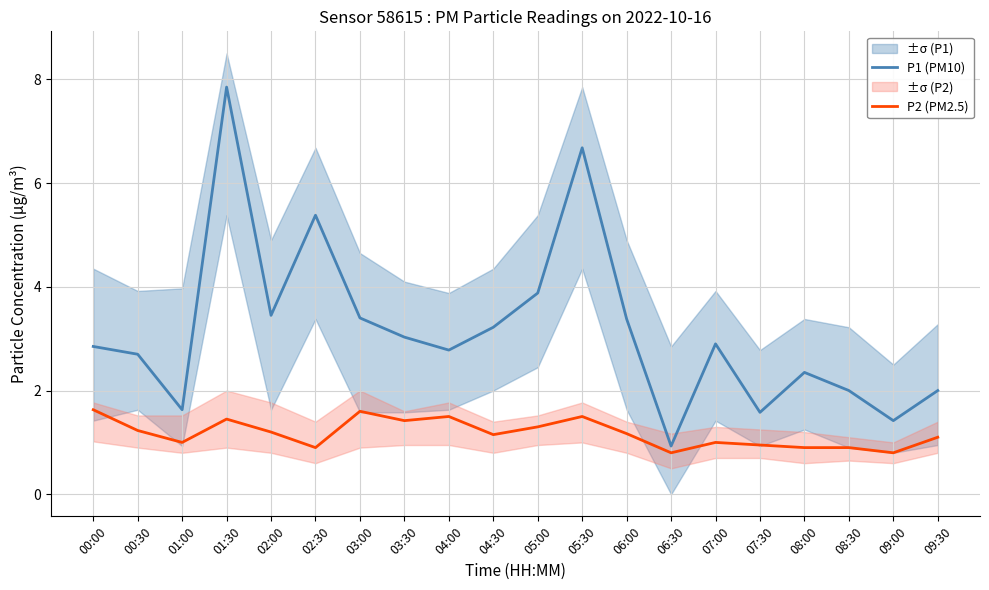

Between 01:00 and 07:30, which series saw the biggest shift?

P2 (PM2.5)